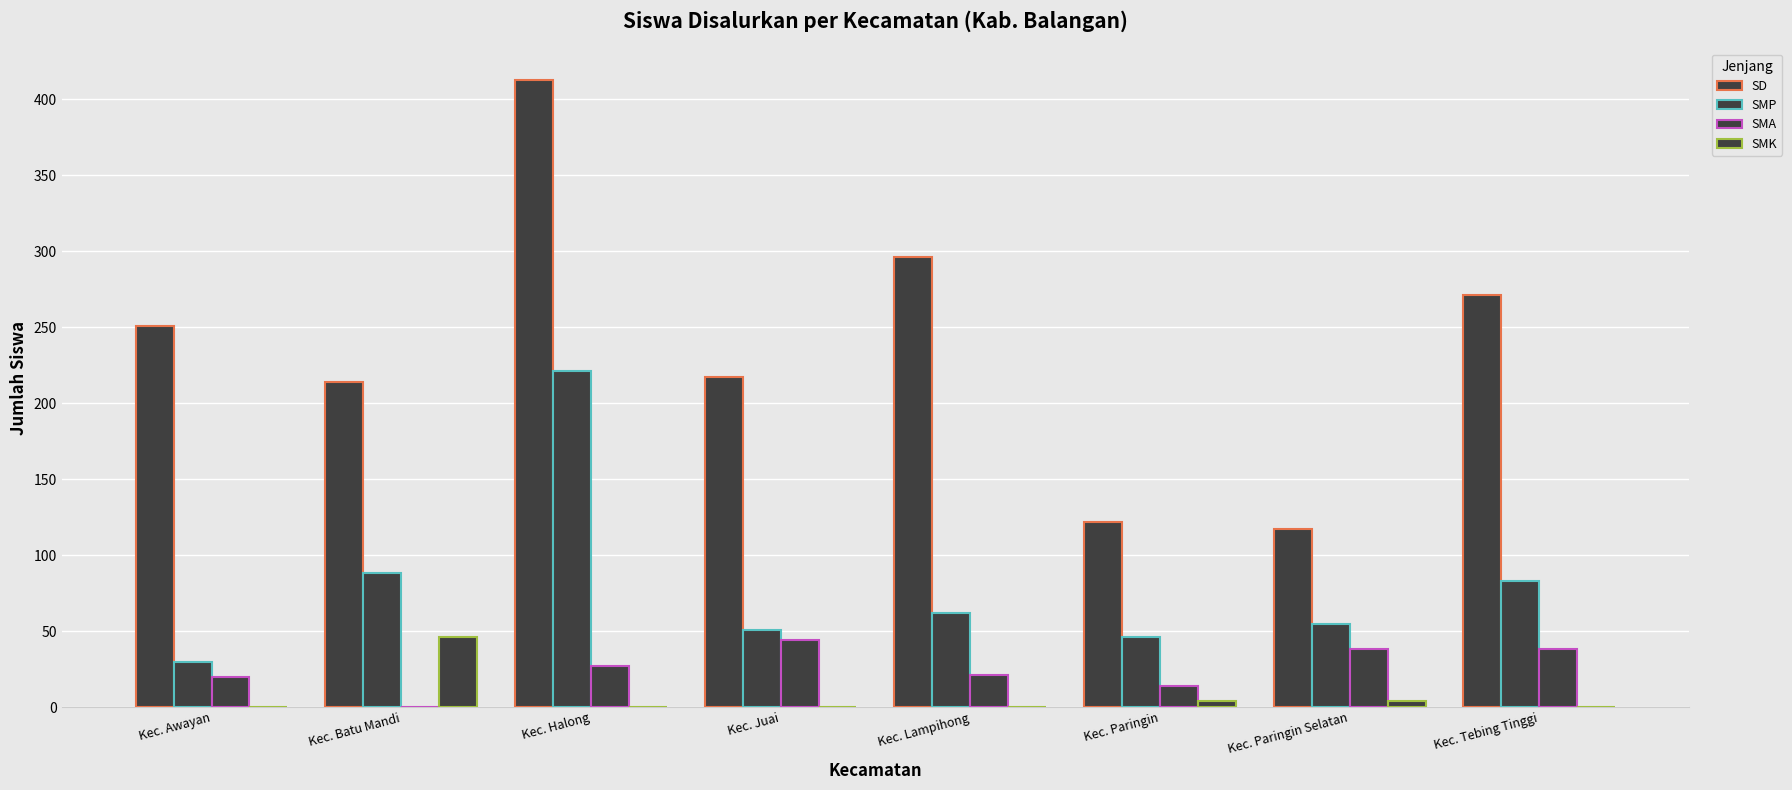

At which category is the sum across all series the highest?

Kec. Halong